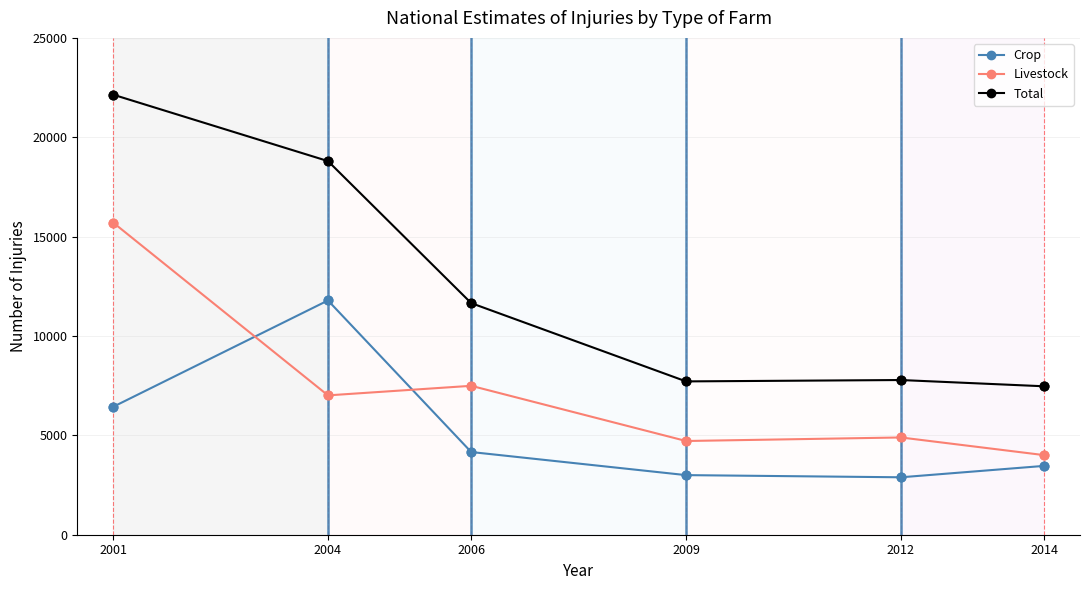

What is the total value across all series at 2009?

15430